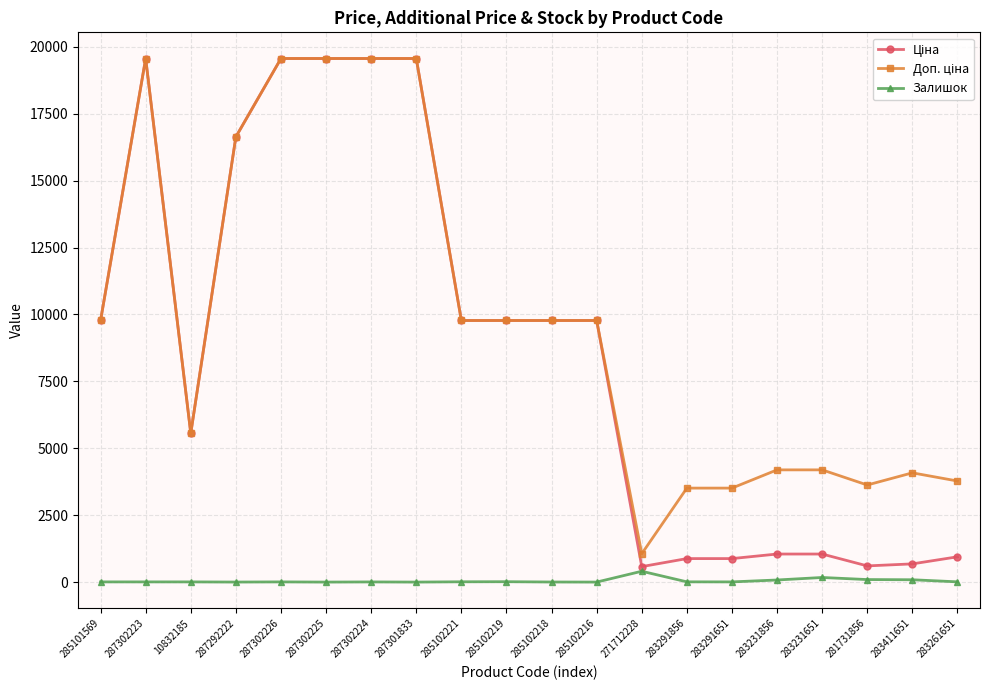

At how many categories does at least one series exceed 8140?

11